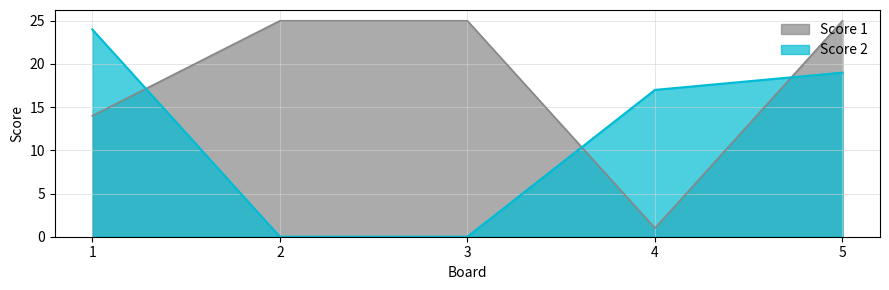

What is the approximate value of Score 1 at 5, to the nearest 10?

20